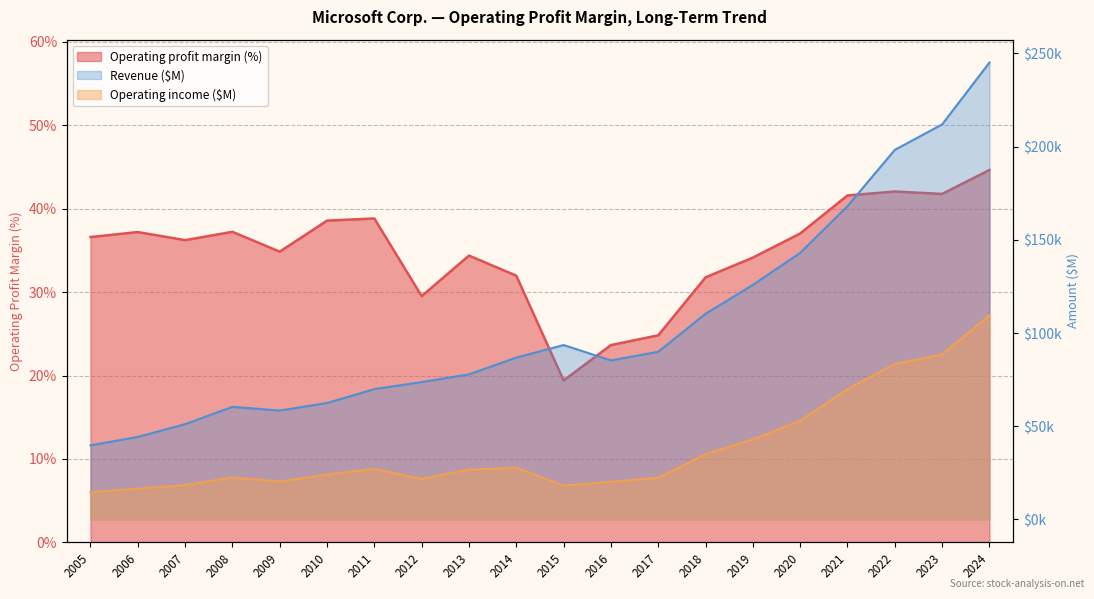

How many categories are shown in the chart?

20